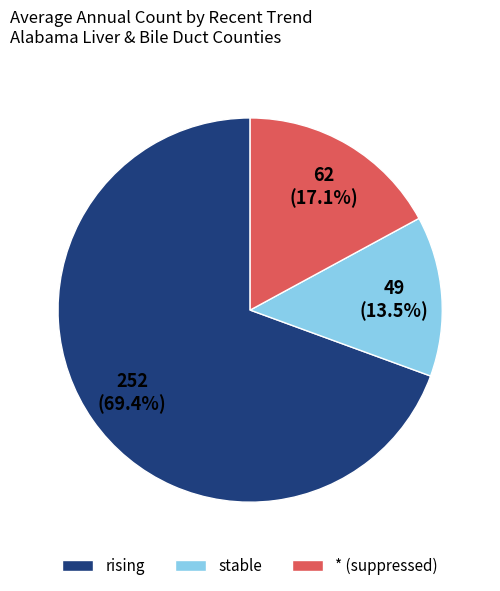

Rank the categories by value from lowest to highest.

stable, * (suppressed), rising